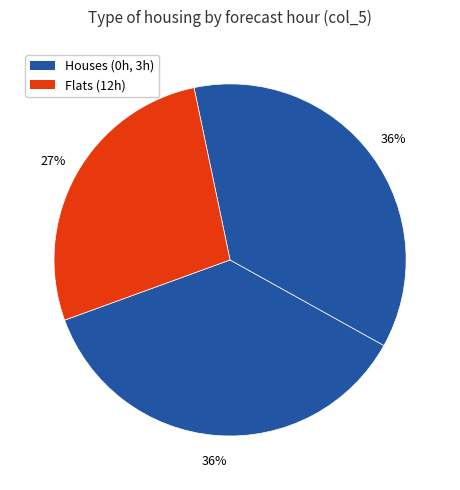

How many segments does this pie chart have?

3